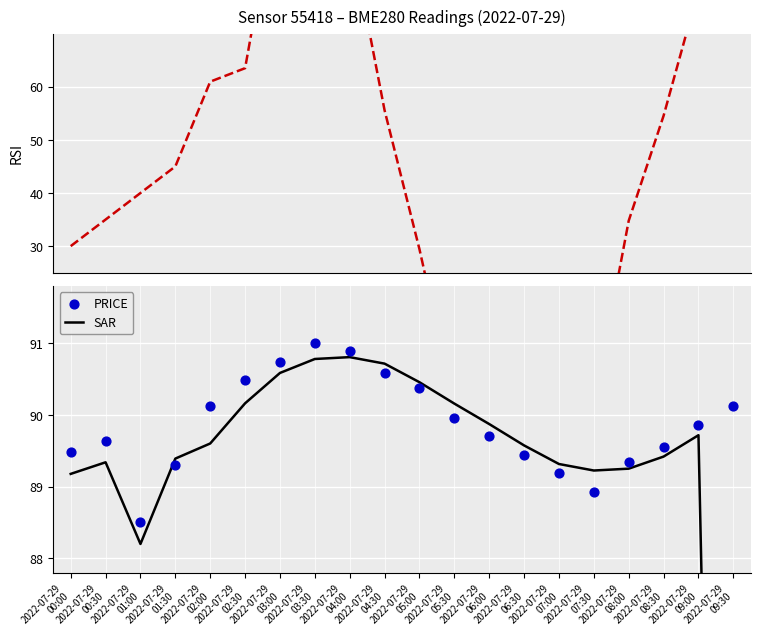

Which series has the largest Y range (max minus min)?

RSI